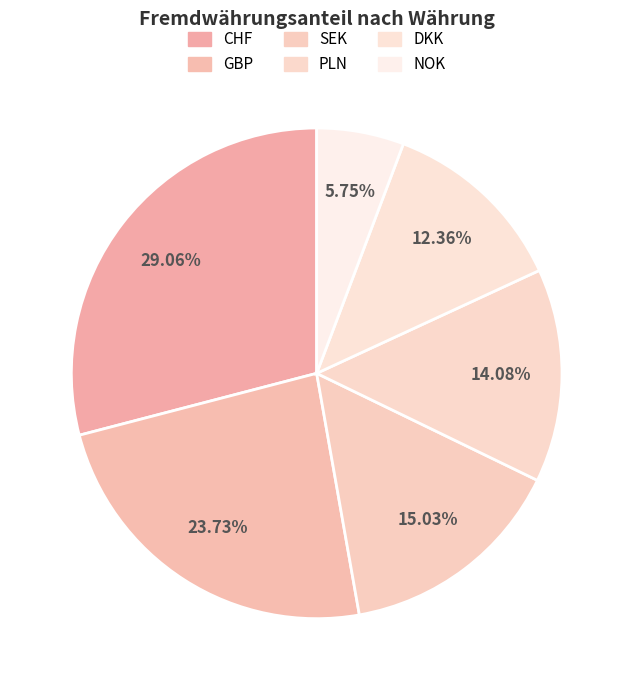

What is the ratio of the value at CHF to the value at NOK?

5.1